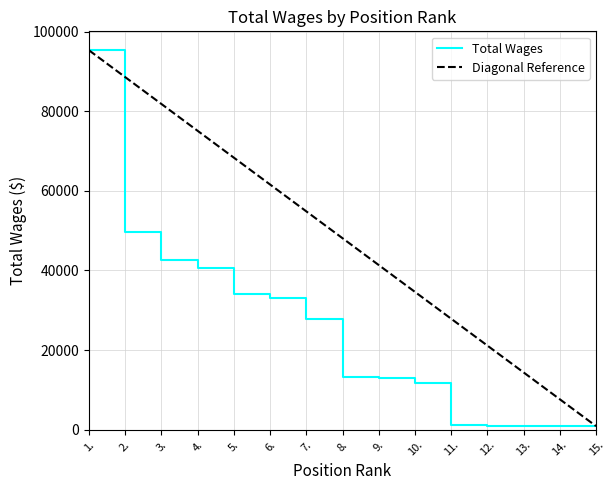

What is the difference between the highest and lowest values at 5.?

34127.7